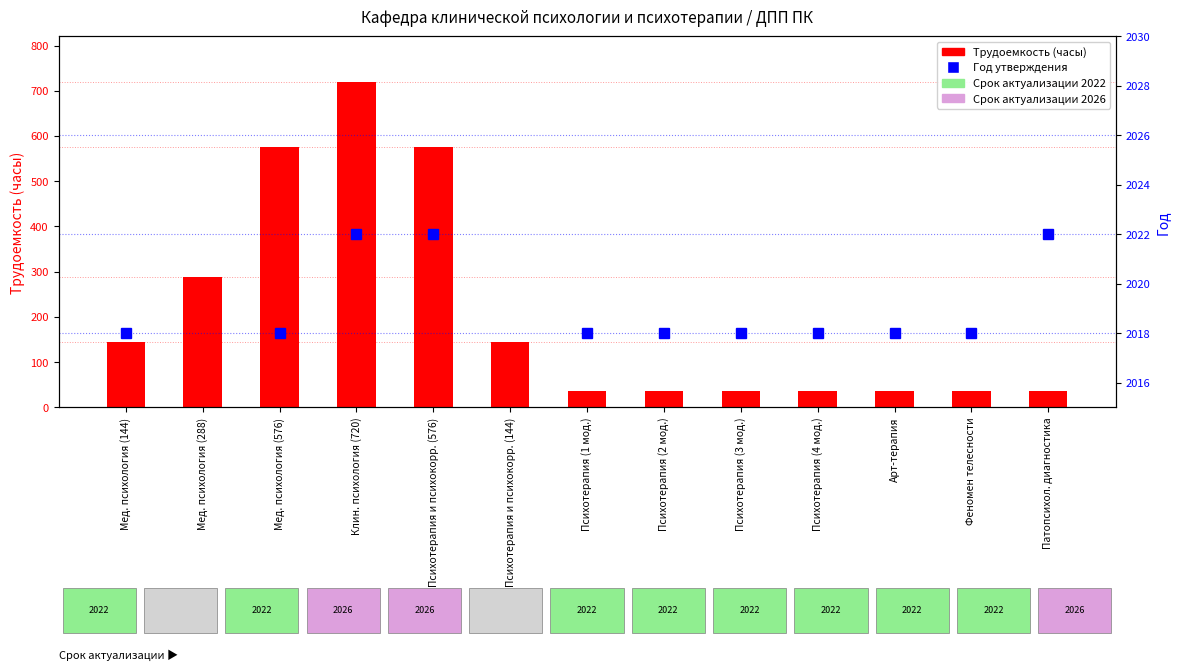

What is the difference between the maximum and second lowest values?

684